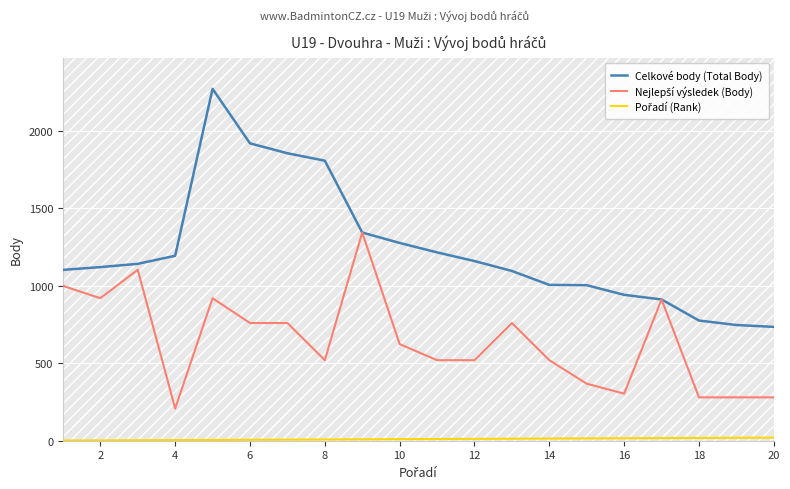

How many lines are shown in the chart?

3